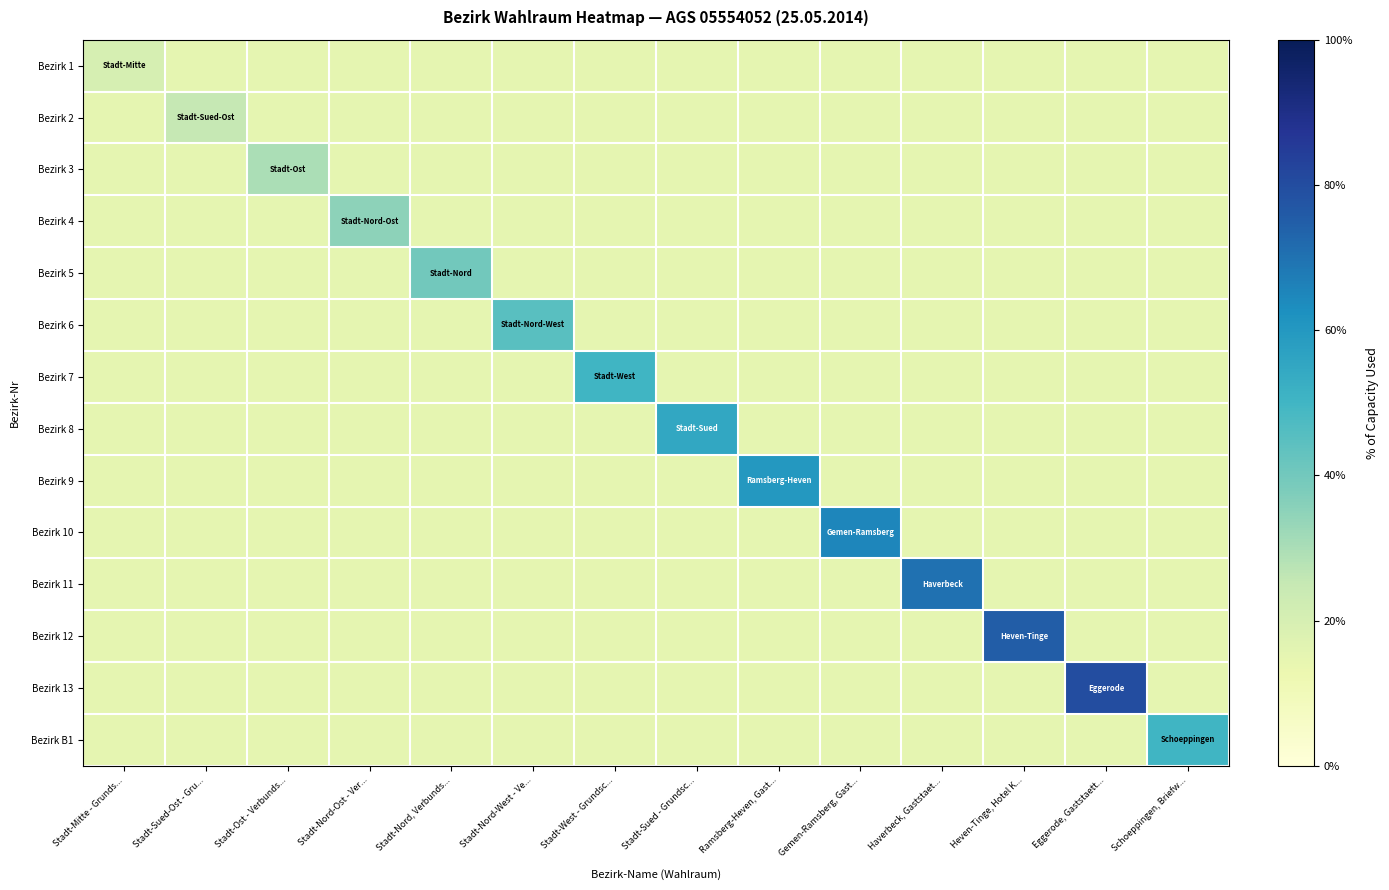

What is the maximum value shown in the chart?

0.8